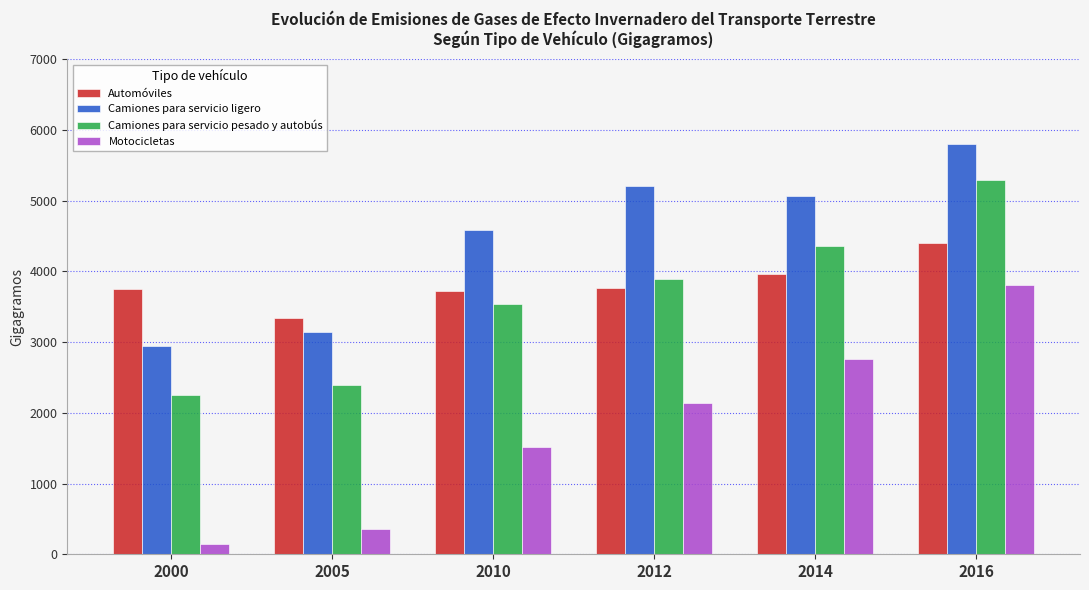

How many series are shown in this chart?

4